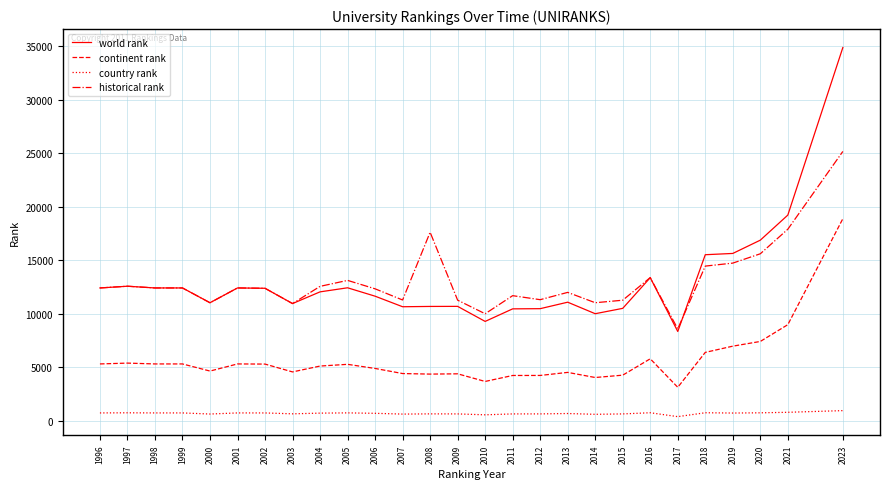

True or false: continent rank has a value of 4409.0 at 2007.

True